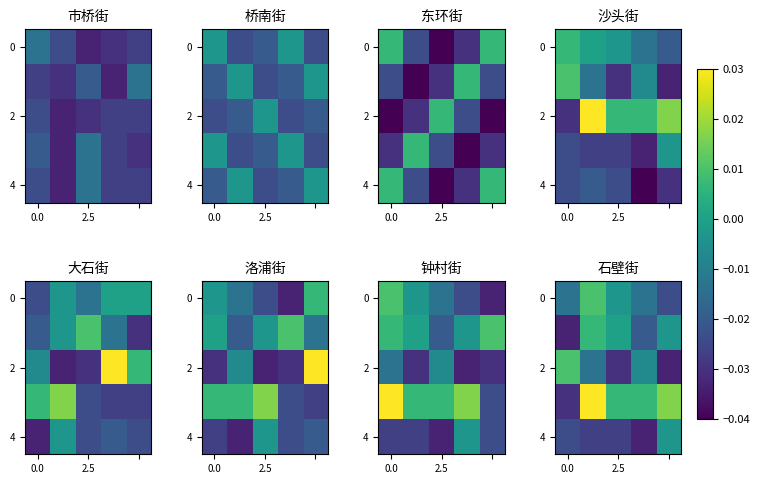

The value of 4 at 0.0 is -0.0. True or false?

False